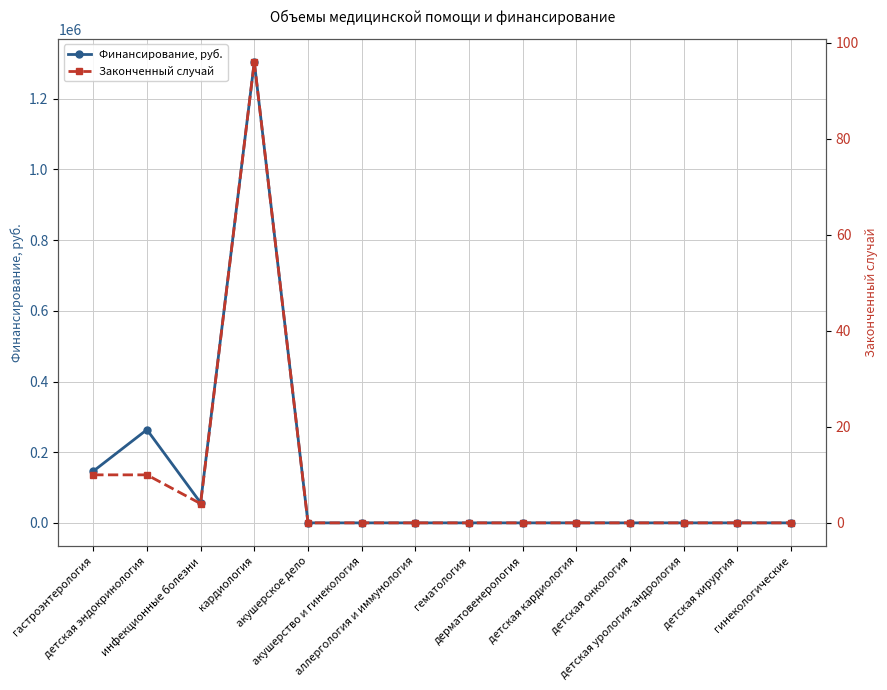

Is the value of Законченный случай at детская урология-андрология greater than the value of Финансирование, руб. at гинекологические?

No